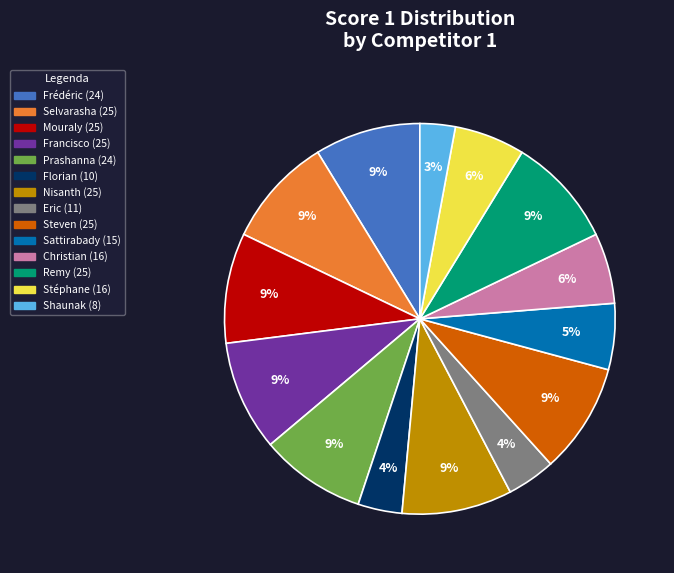

To the nearest percent, what is the difference between the largest and smallest slice percentages?

6%